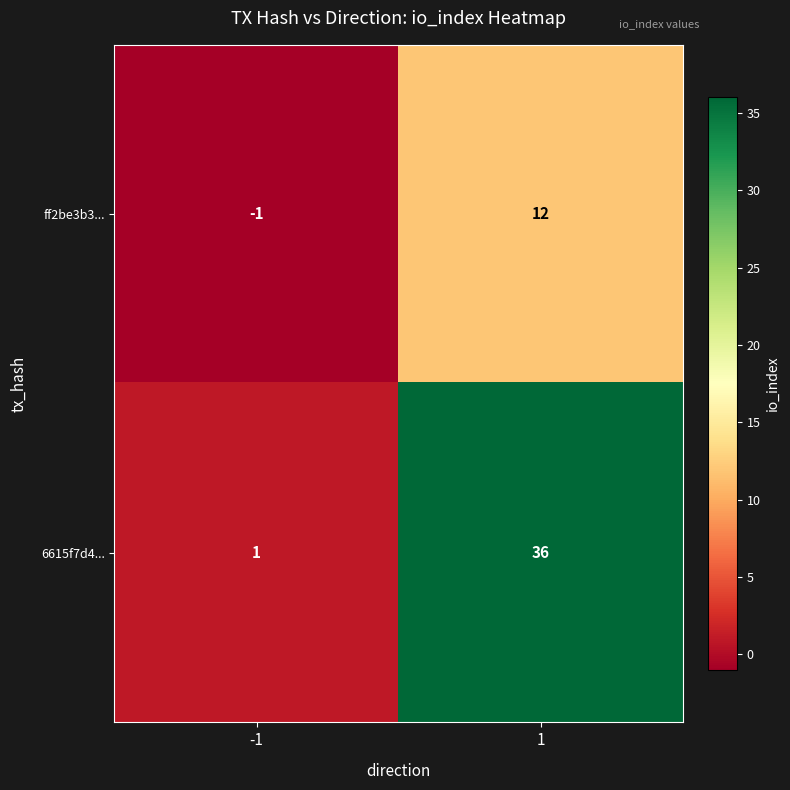

How many data points does each series have?

2